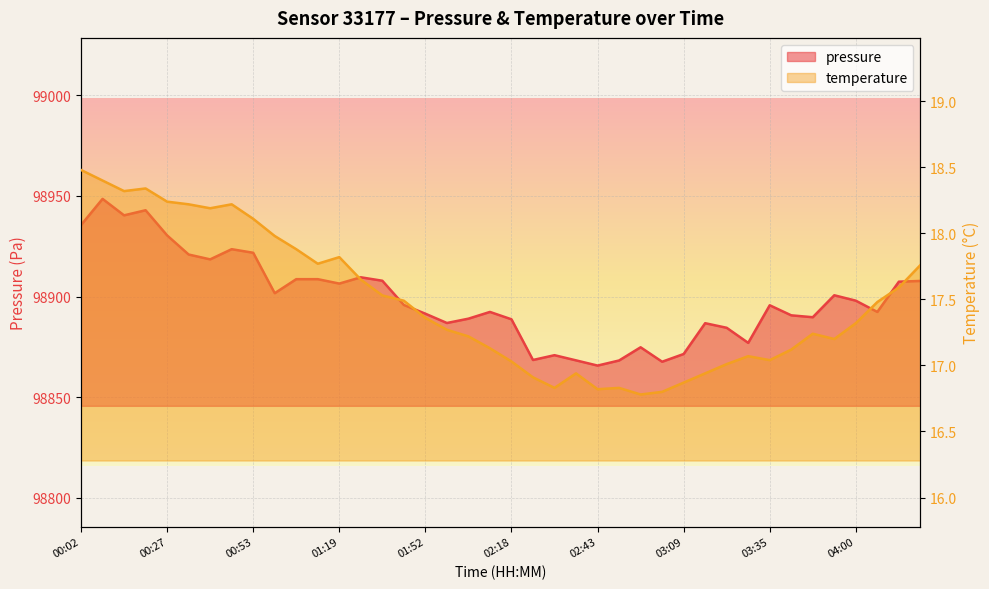

Is it true that pressure equals 98907.8 at 04:19?

True